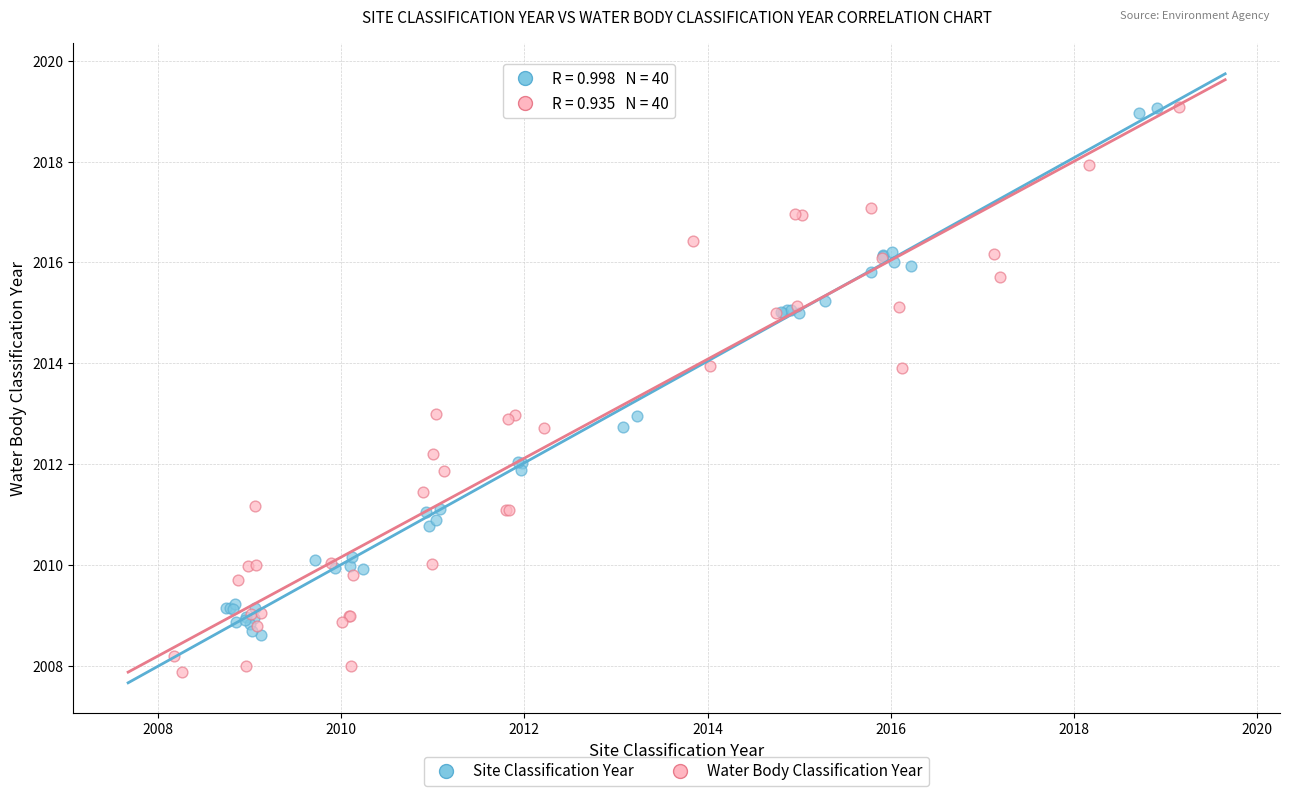

What are all the series names shown in the legend?

Site Classification Year, Water Body Classification Year